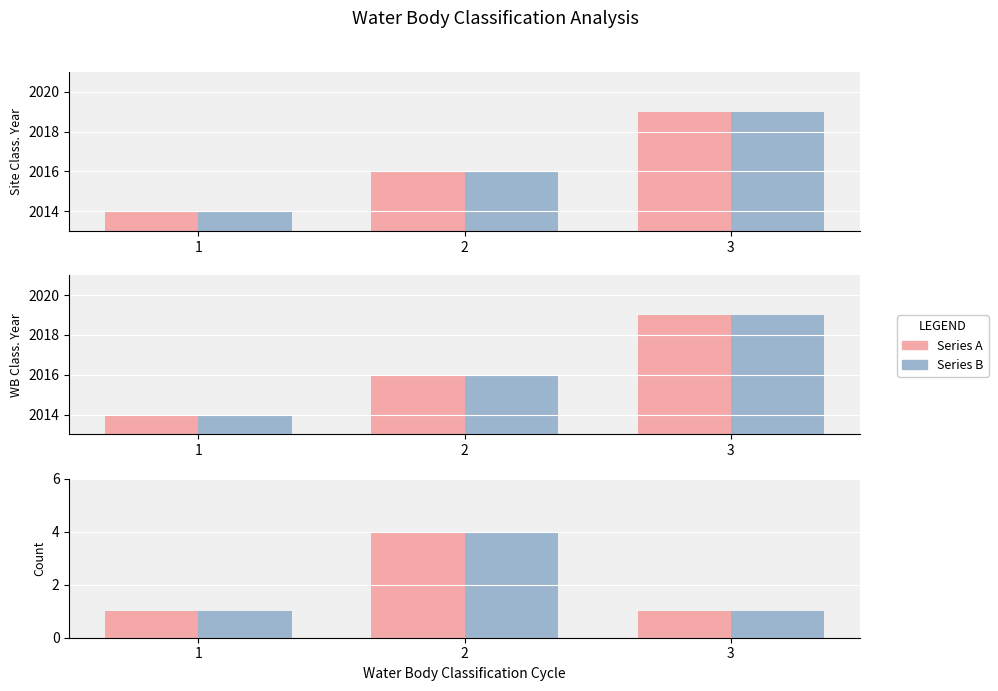

Reading left to right, list all the values displayed in this chart.

Site Classification Year: 1=2014	2=2016	3=2019
Water Body Classification Year: 1=2014	2=2016	3=2019
WB Class. Year (Series A): 1=2014	2=2016	3=2019
Site Class. Year (Series B): 1=2014	2=2016	3=2019
Record Count (A): 1=1	2=4	3=1
Record Count (B): 1=1	2=4	3=1